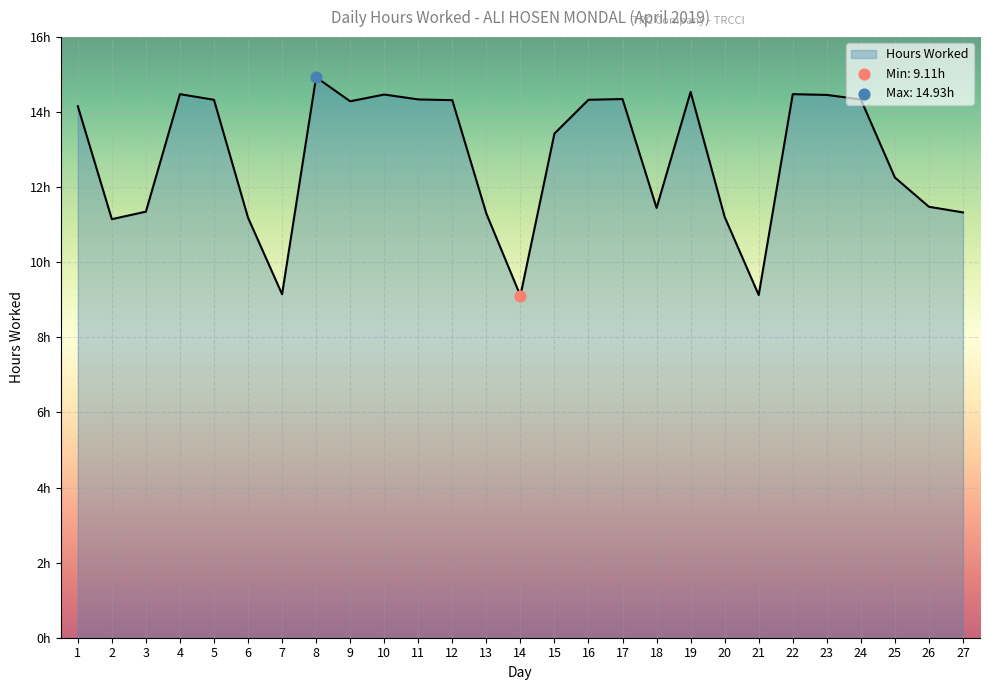

Approximately how many times larger is the value at 5 compared to 23?

1.0